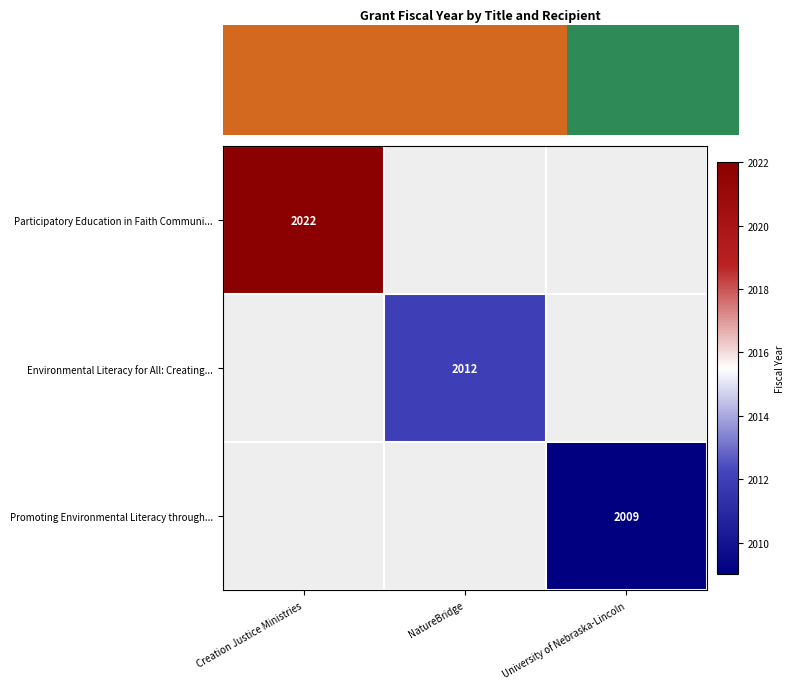

True or false: Promoting Environmental Literacy through... has a value of 991.4 at University of Nebraska-Lincoln.

False